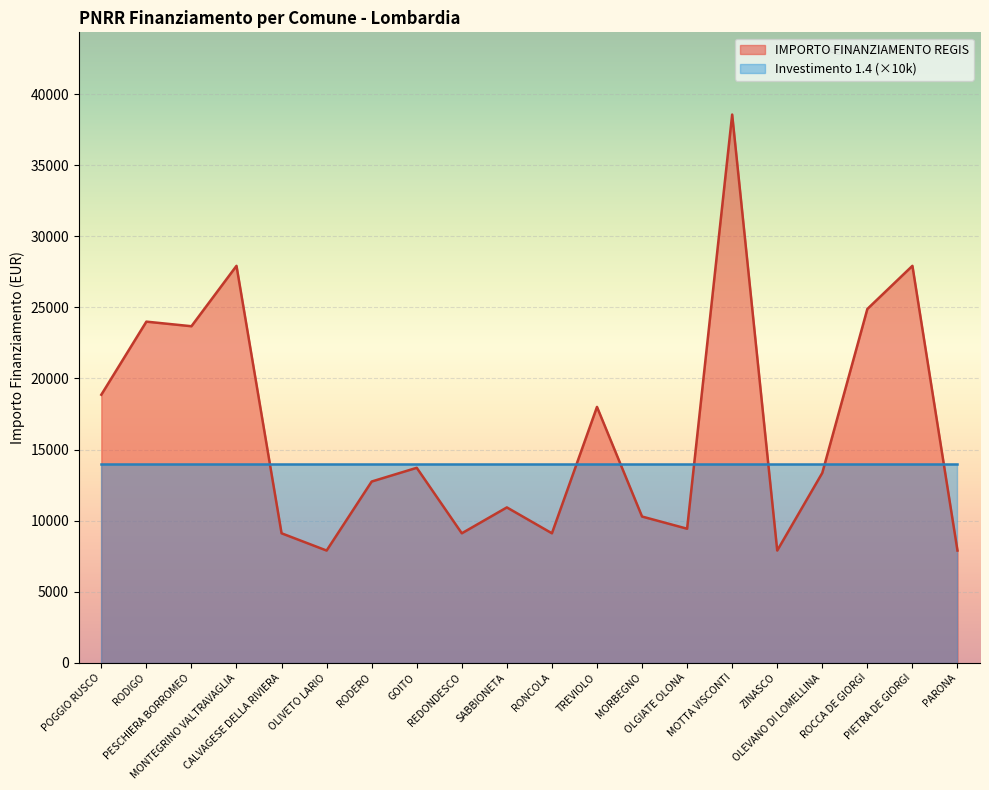

Which has a higher value, MOTTA VISCONTI or POGGIO RUSCO?

MOTTA VISCONTI